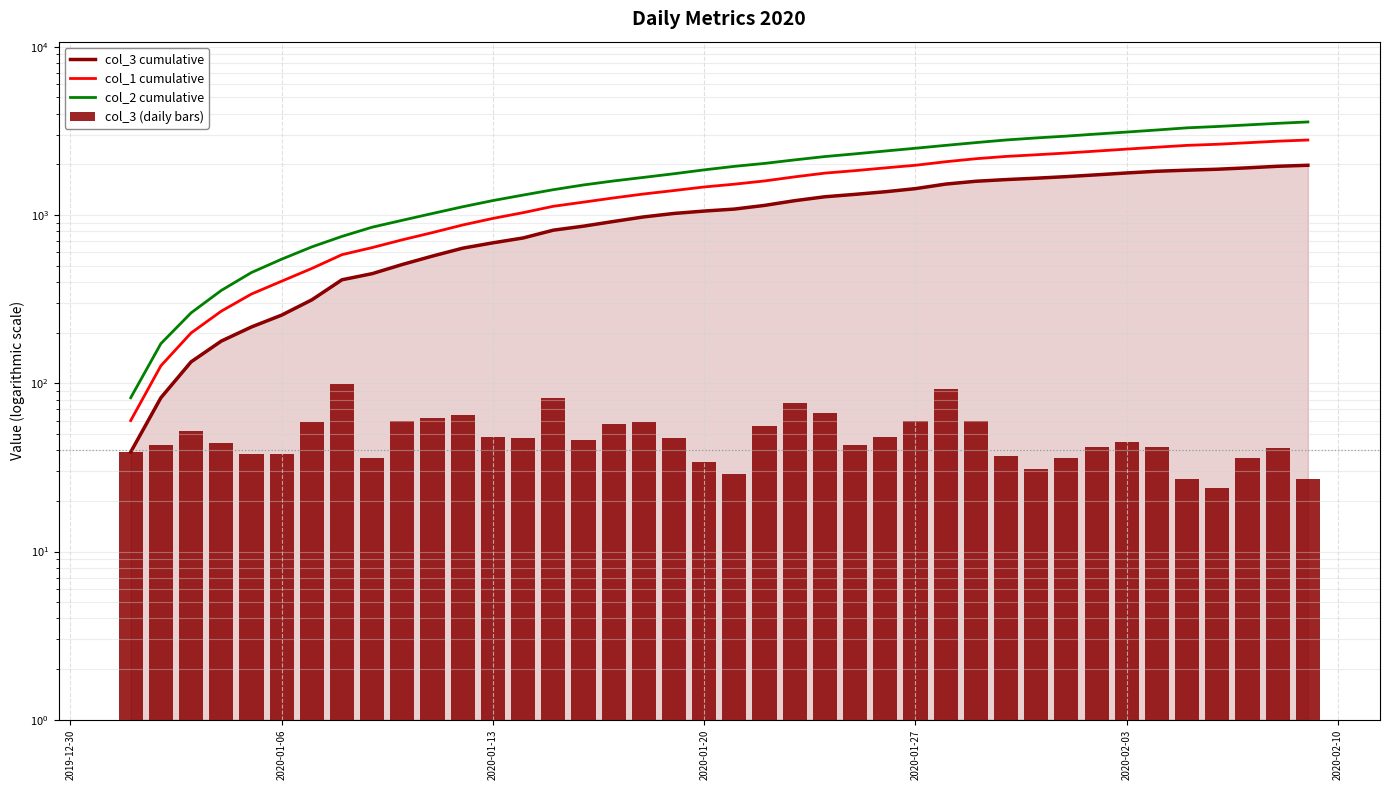

What is the difference between the maximum and second lowest values in the col_3 (daily bars) series?

72